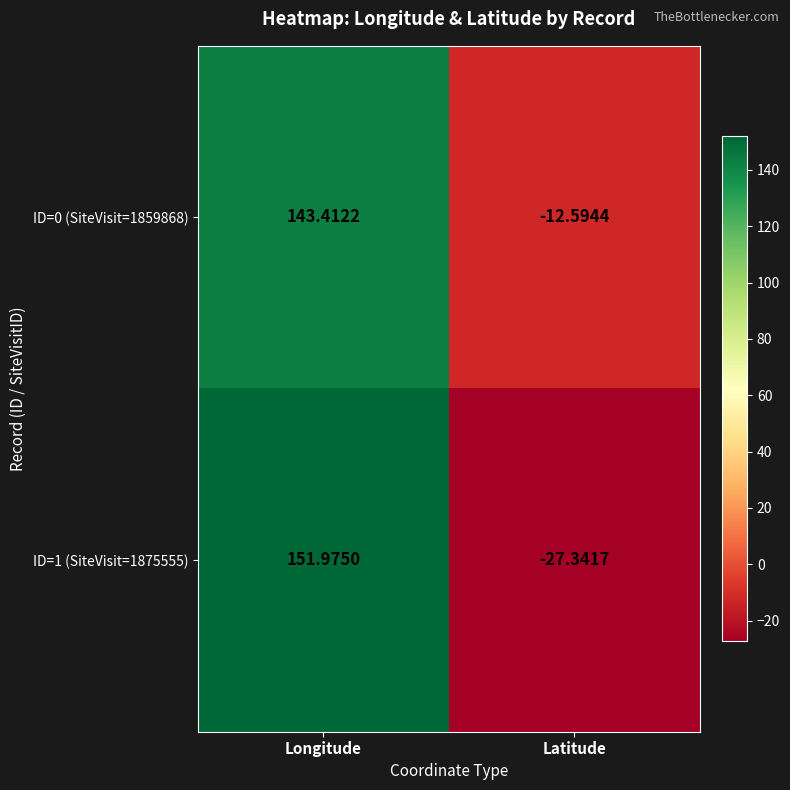

Which label corresponds to the smallest value in the chart?

Latitude